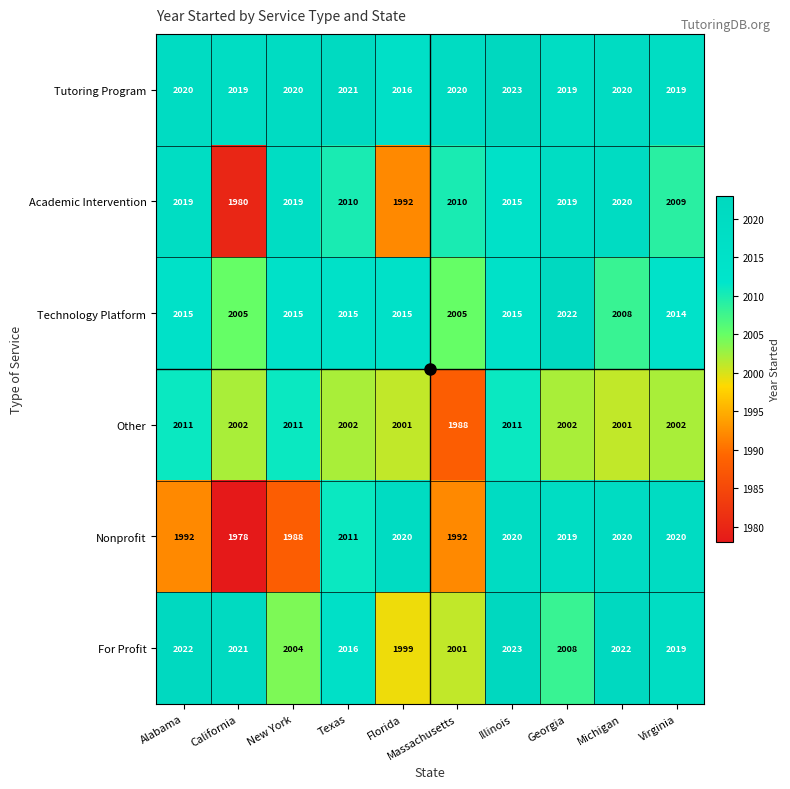

Which series has the largest range (max minus min)?

Nonprofit